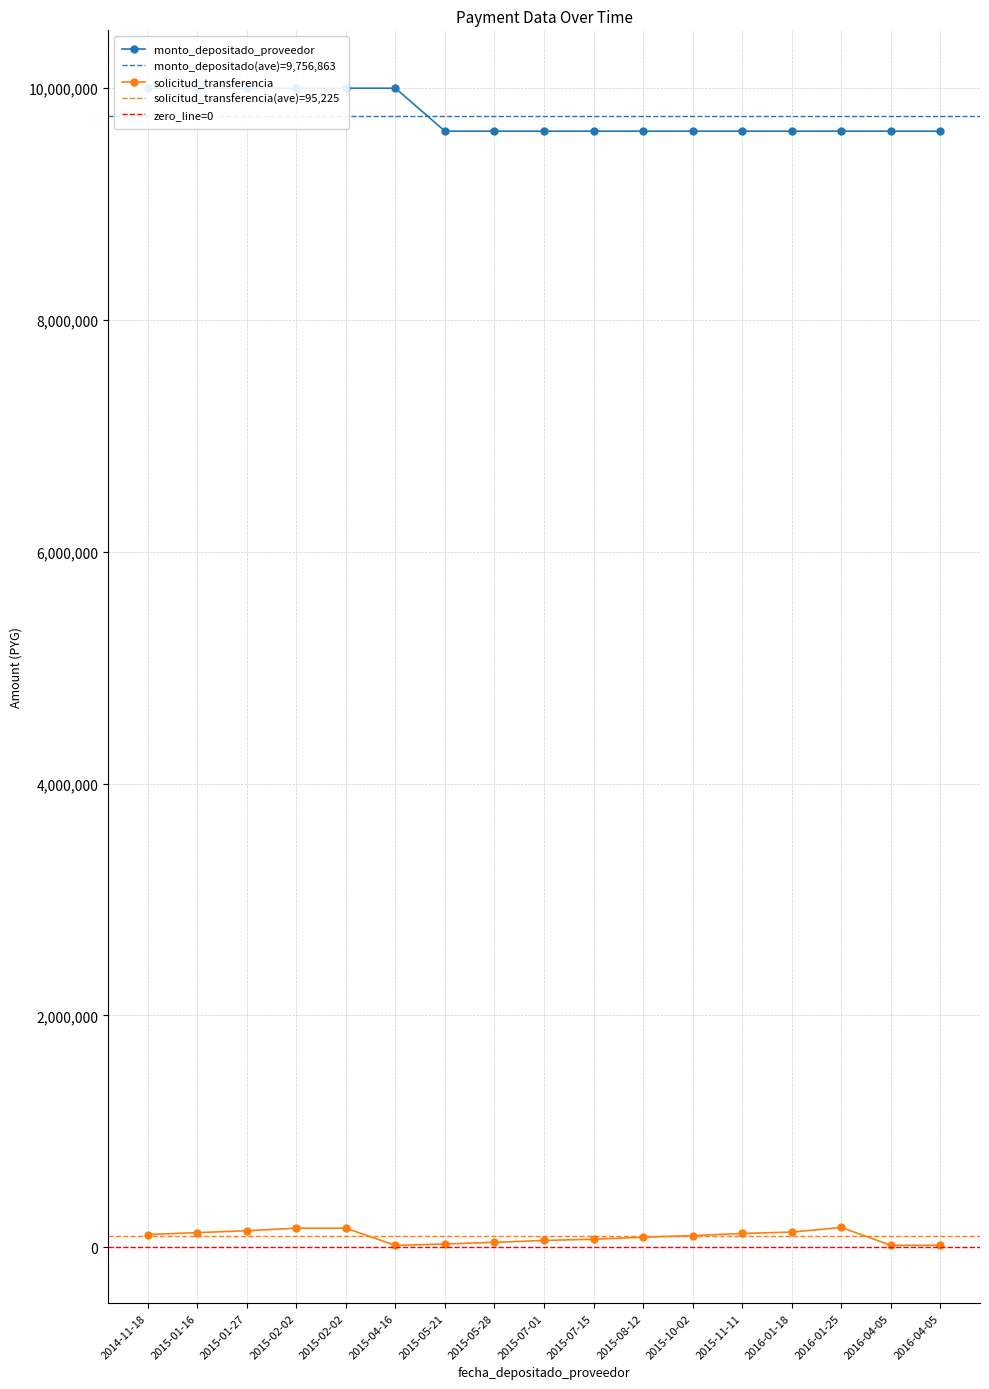

What is the value of the monto_depositado_proveedor point at the 7th from the left?

9629334